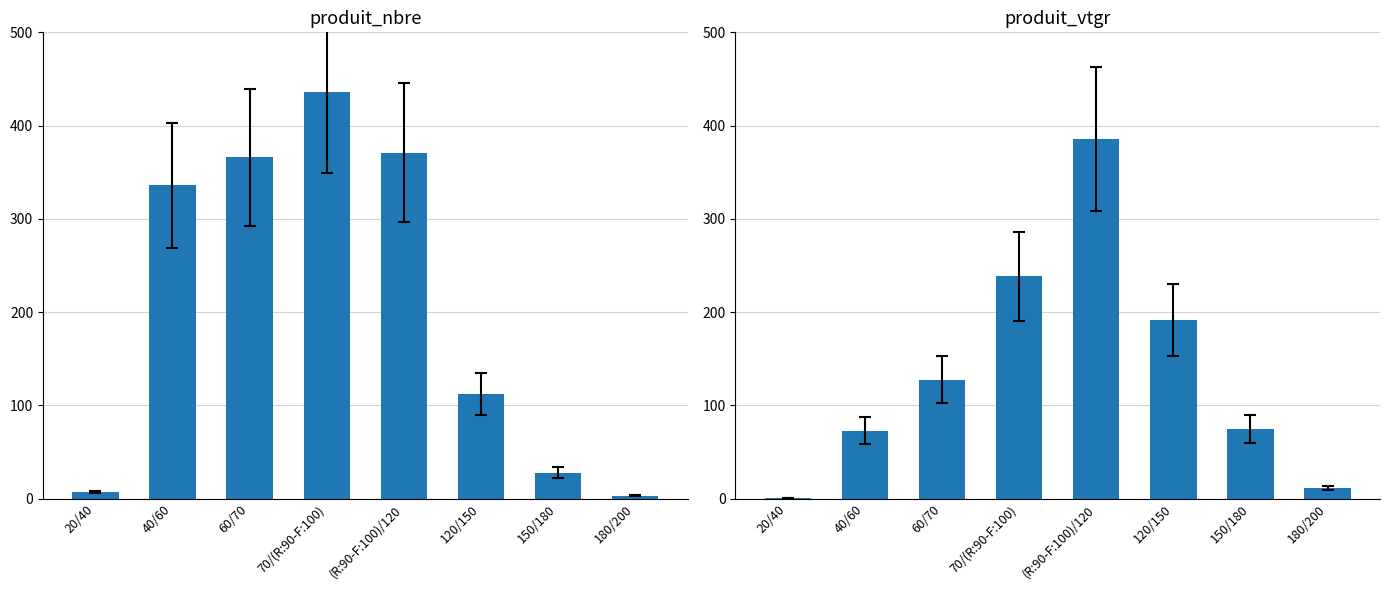

How many bars are there in total?

16